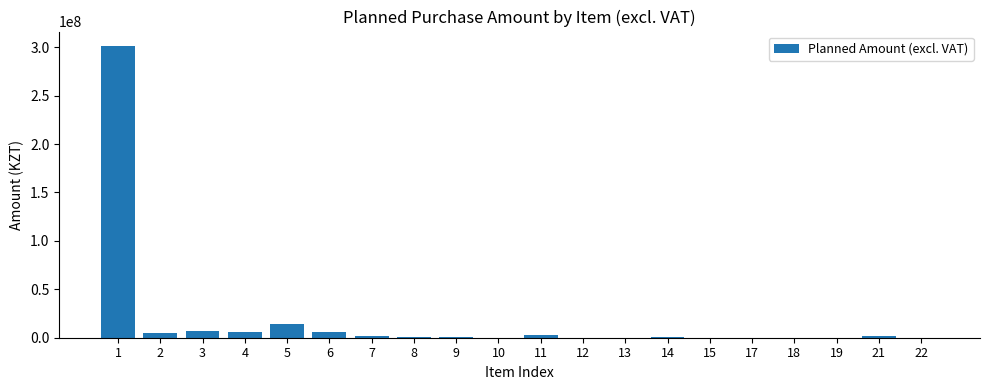

How many series are shown in this chart?

1